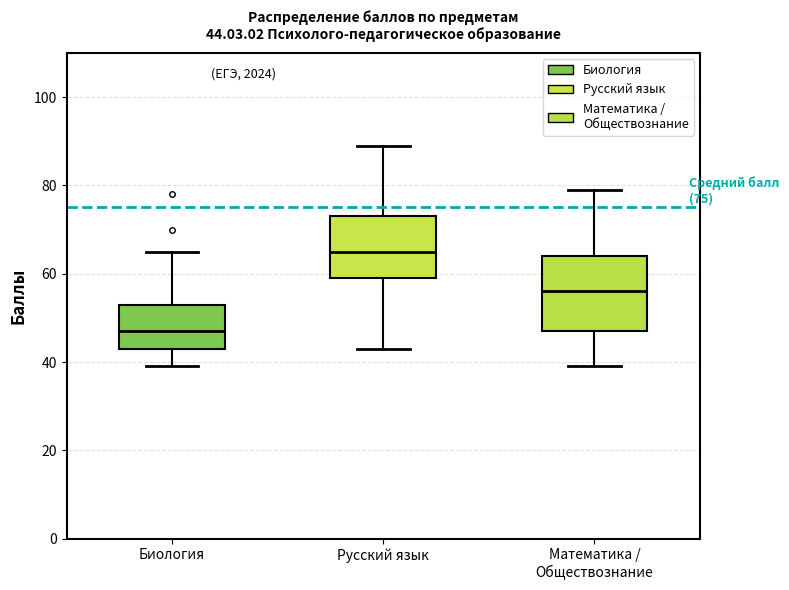

Which box's median line is the lowest?

Биология